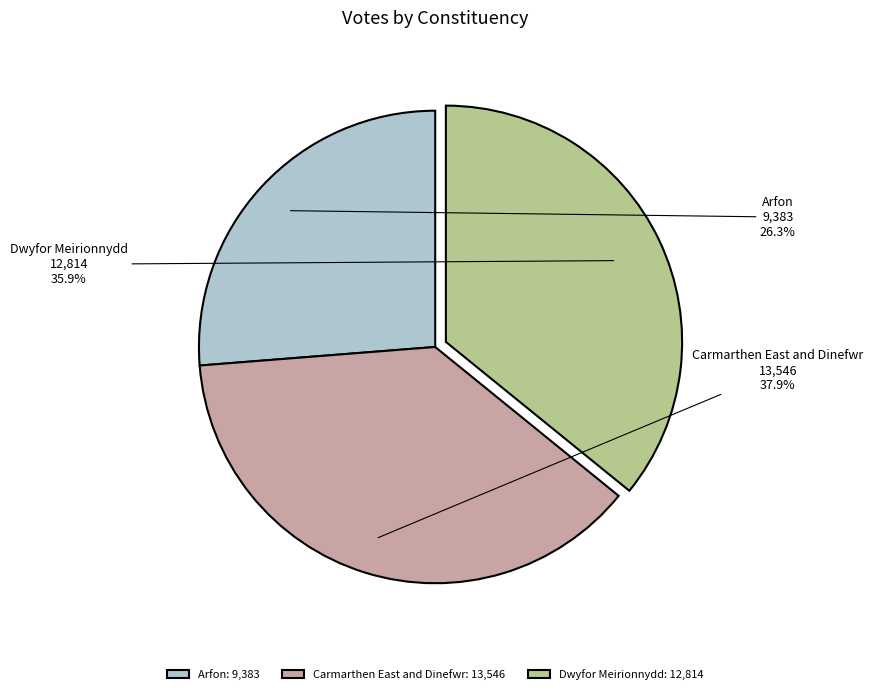

Does any single category account for the majority?

No